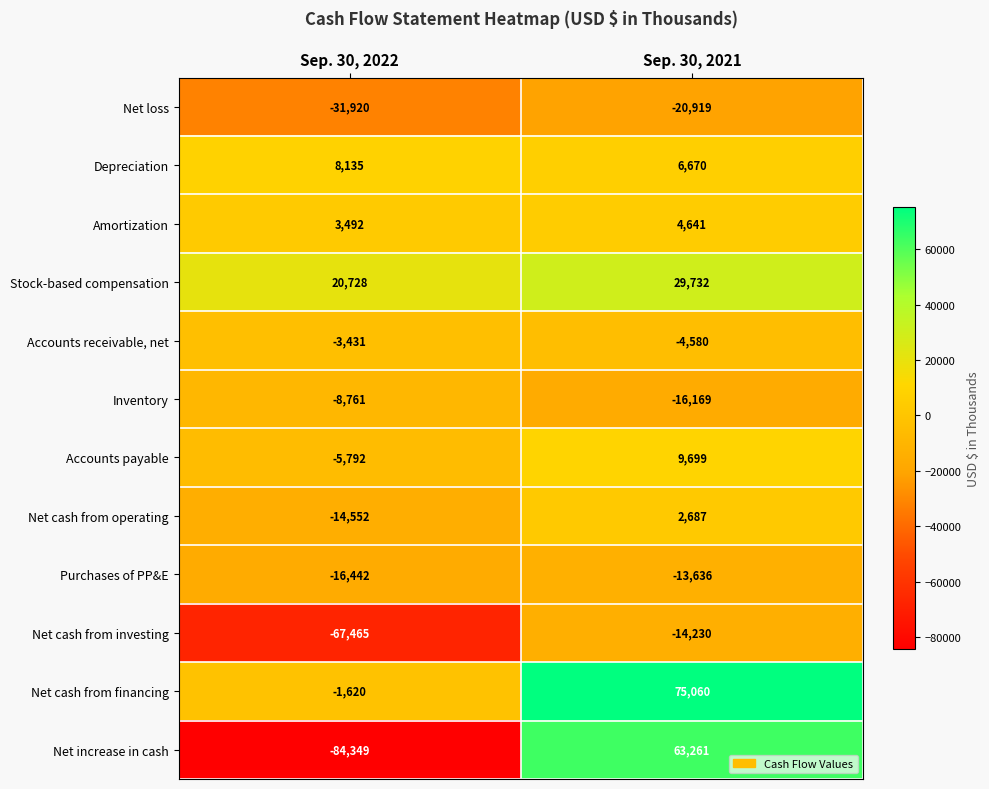

Reading right to left, what are all the values shown in this chart?

Net loss: Sep. 30, 2021=-20919	Sep. 30, 2022=-31920
Depreciation: Sep. 30, 2021=6670	Sep. 30, 2022=8135
Amortization: Sep. 30, 2021=4641	Sep. 30, 2022=3492
Stock-based compensation: Sep. 30, 2021=29732	Sep. 30, 2022=20728
Accounts receivable, net: Sep. 30, 2021=-4580	Sep. 30, 2022=-3431
Inventory: Sep. 30, 2021=-16169	Sep. 30, 2022=-8761
Accounts payable: Sep. 30, 2021=9699	Sep. 30, 2022=-5792
Net cash from operating: Sep. 30, 2021=2687	Sep. 30, 2022=-14552
Purchases of PP&E: Sep. 30, 2021=-13636	Sep. 30, 2022=-16442
Net cash from investing: Sep. 30, 2021=-14230	Sep. 30, 2022=-67465
Net cash from financing: Sep. 30, 2021=75060	Sep. 30, 2022=-1620
Net increase in cash: Sep. 30, 2021=63261	Sep. 30, 2022=-84349